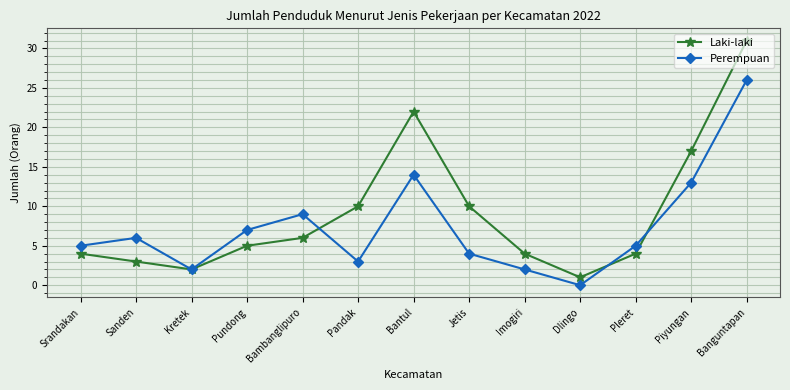

Rank the series at Jetis from highest to lowest value.

Laki-laki, Perempuan